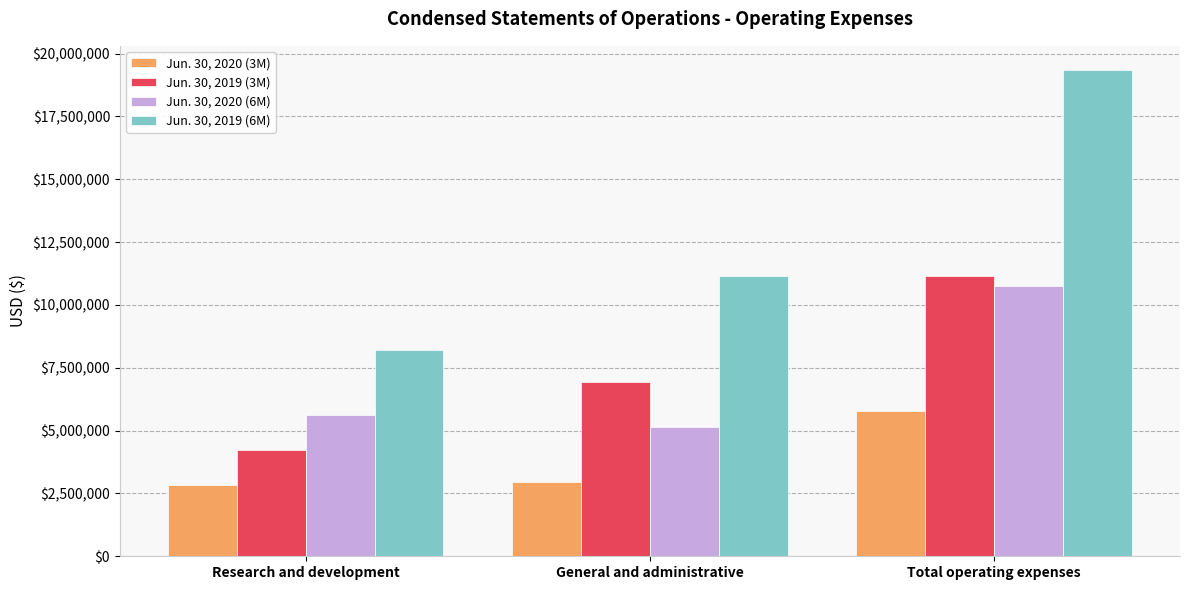

Which series changed the most between General and administrative and Total operating expenses?

Jun. 30, 2019 (6M)